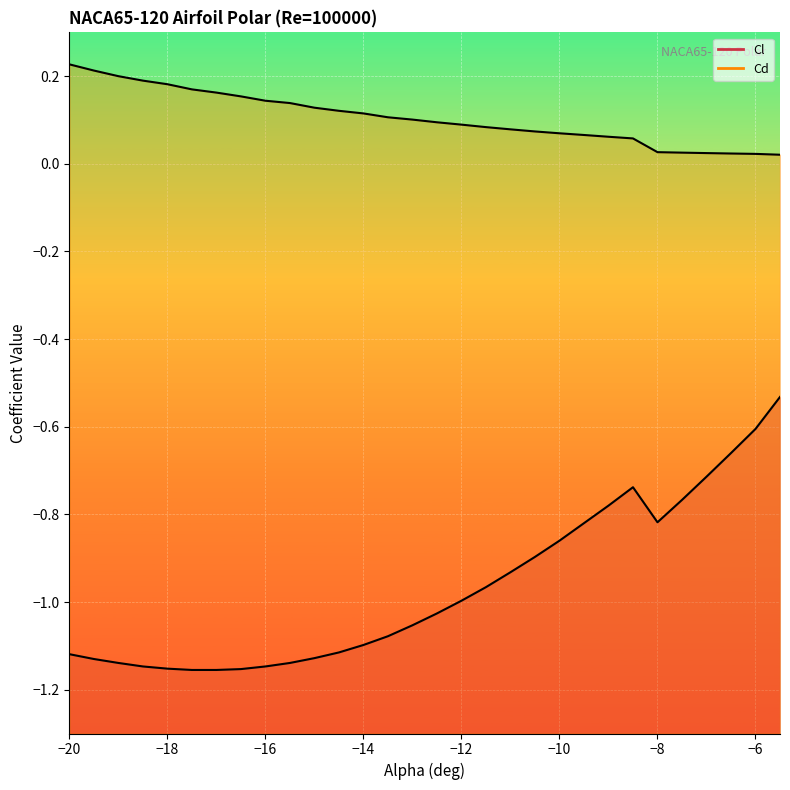

Reading left to right, transcribe all the data shown in this chart.

Cl: -20.0=-1.1	-19.5=-1.1	-19.0=-1.1	-18.5=-1.1	-18.0=-1.2	-17.5=-1.2	-17.0=-1.2	-16.5=-1.2	-16.0=-1.1	-15.5=-1.1	-15.0=-1.1	-14.5=-1.1	-14.0=-1.1	-13.5=-1.1	-13.0=-1.1	-12.5=-1.0	-12.0=-1.0	-11.5=-1.0	-11.0=-0.9	-10.5=-0.9	-10.0=-0.9	-9.5=-0.8	-9.0=-0.8	-8.5=-0.7	-8.0=-0.8	-7.5=-0.8	-7.0=-0.7	-6.5=-0.7	-6.0=-0.6	-5.5=-0.5
Cd: -20.0=0.2	-19.5=0.2	-19.0=0.2	-18.5=0.2	-18.0=0.2	-17.5=0.2	-17.0=0.2	-16.5=0.2	-16.0=0.1	-15.5=0.1	-15.0=0.1	-14.5=0.1	-14.0=0.1	-13.5=0.1	-13.0=0.1	-12.5=0.1	-12.0=0.1	-11.5=0.1	-11.0=0.1	-10.5=0.1	-10.0=0.1	-9.5=0.1	-9.0=0.1	-8.5=0.1	-8.0=0.0	-7.5=0.0	-7.0=0.0	-6.5=0.0	-6.0=0.0	-5.5=0.0